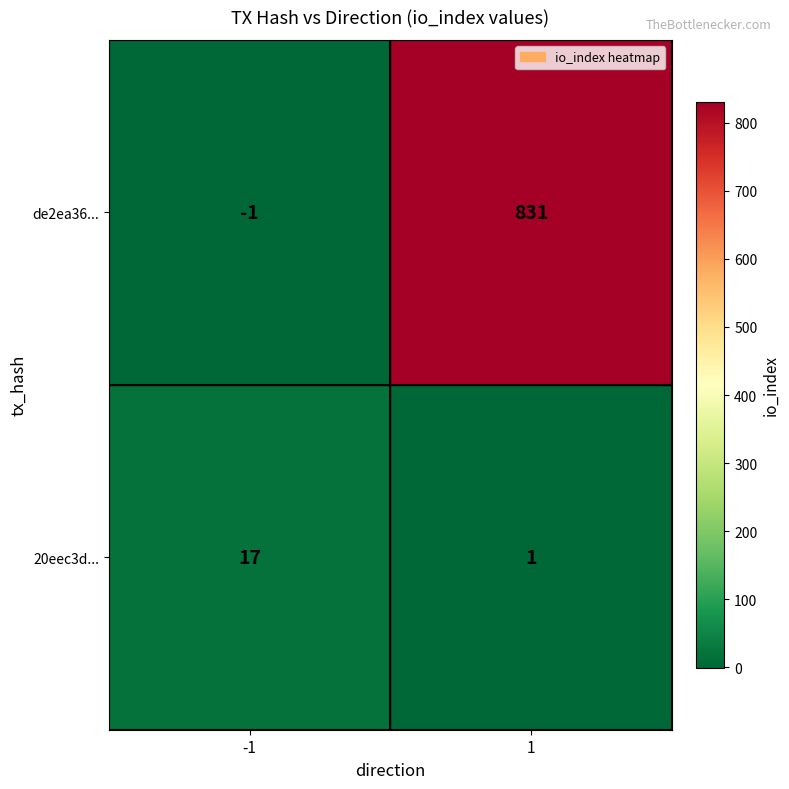

Read the 20eec3d... value at -1.

17